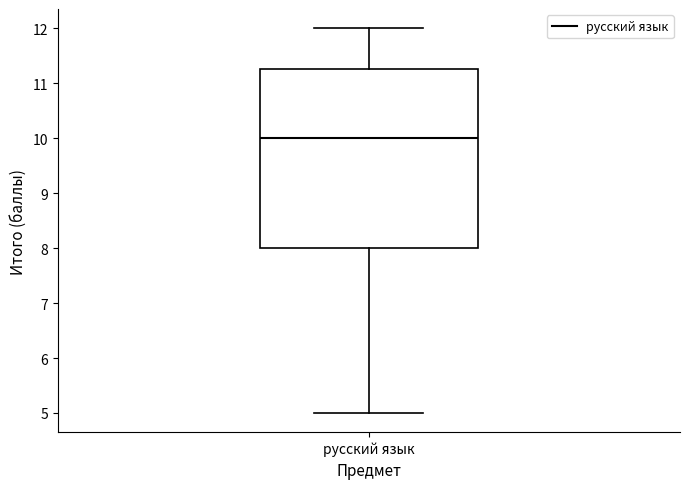

Read this box plot against the y-axis: the position of the median line, the range covered by the box, and the ends of both whiskers. The values are not printed on the chart, so give them approximately, as read against the axis.

median 10.0, box 8.0 to 11.3, whiskers 5.0 to 12.0